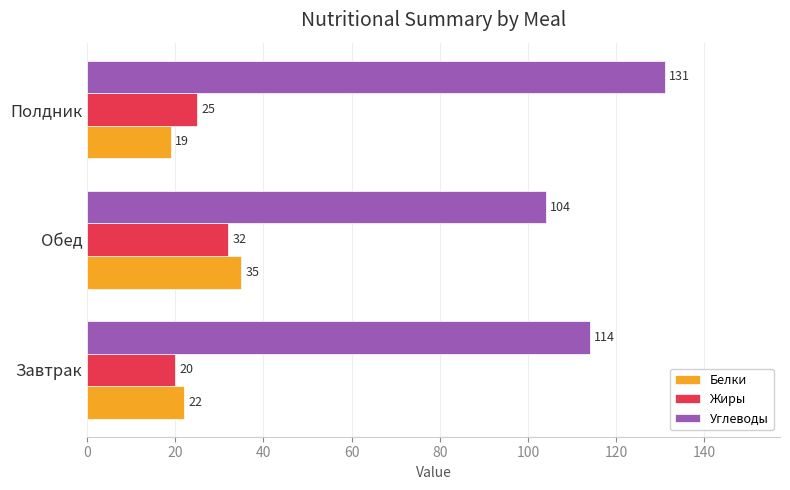

What is the spread (max minus min) of values at Обед?

72